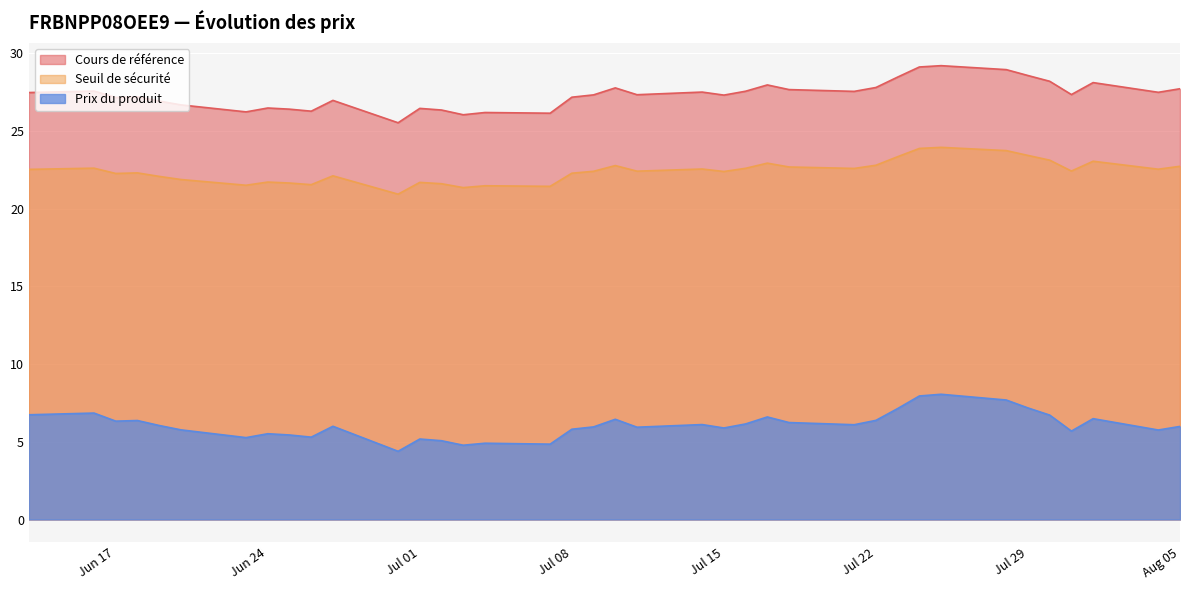

At which category is the sum across all series the highest?

2025-07-25